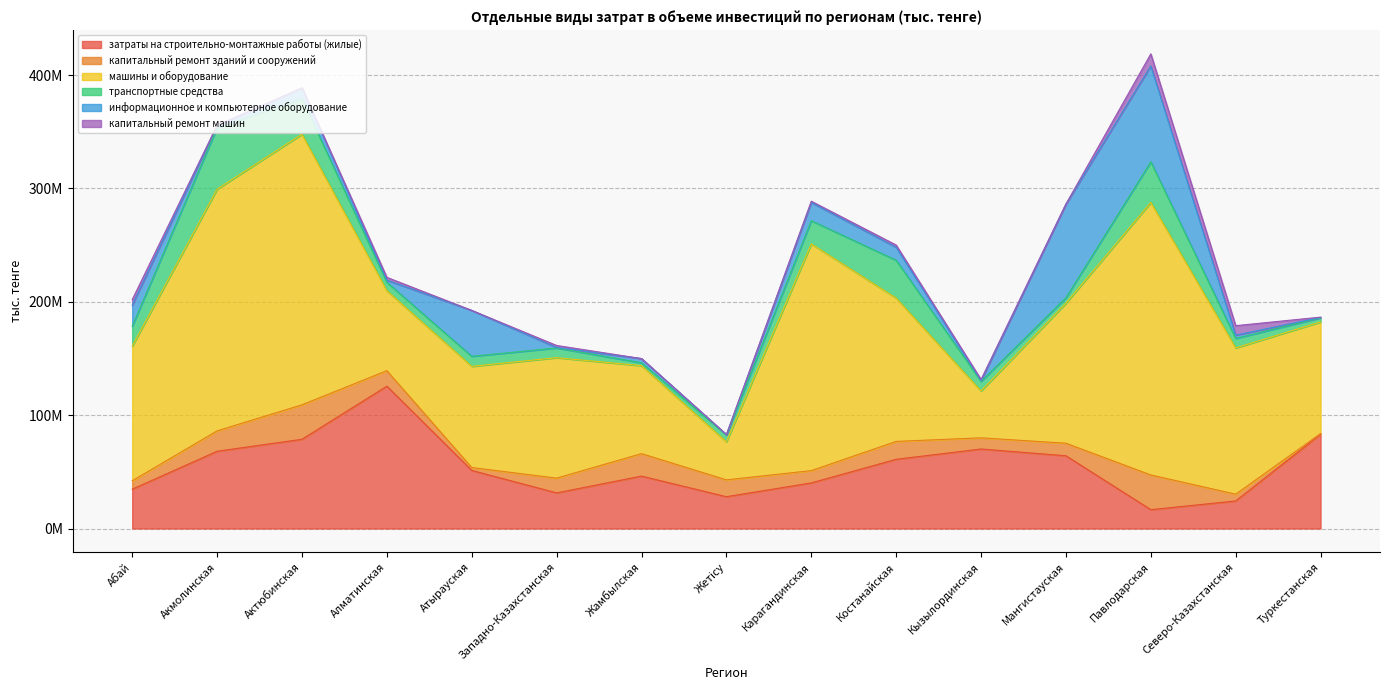

Between which two adjacent categories do капитальный ремонт зданий и сооружений and транспортные средства first intersect?

Актюбинская and Алматинская